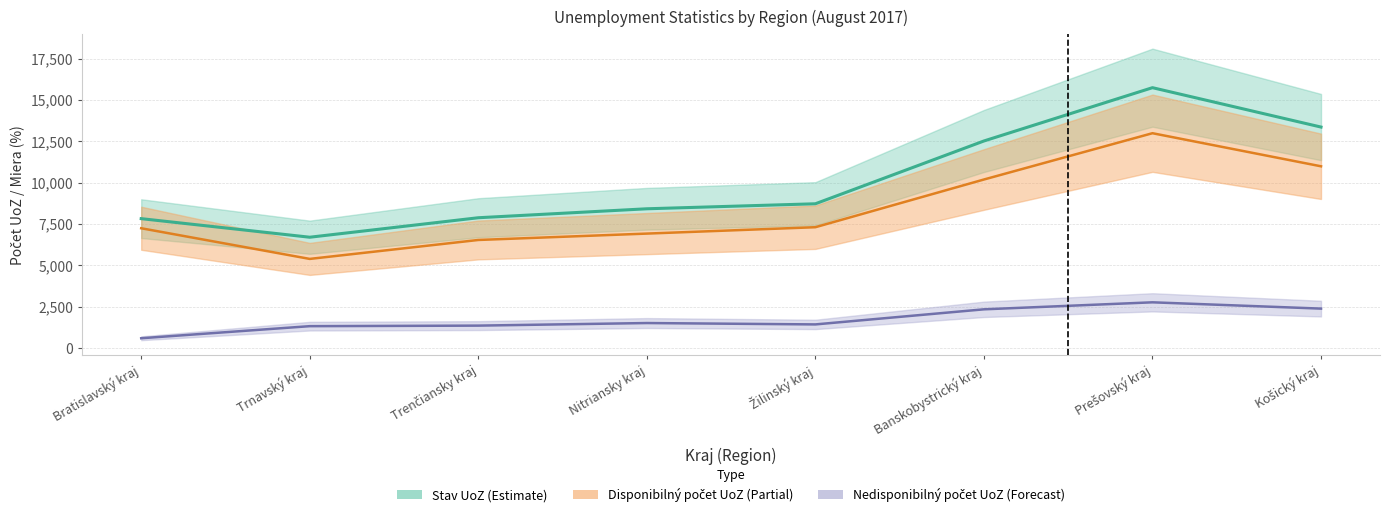

The value of Disponibilný počet UoZ at Žilinský kraj is 7299. True or false?

True